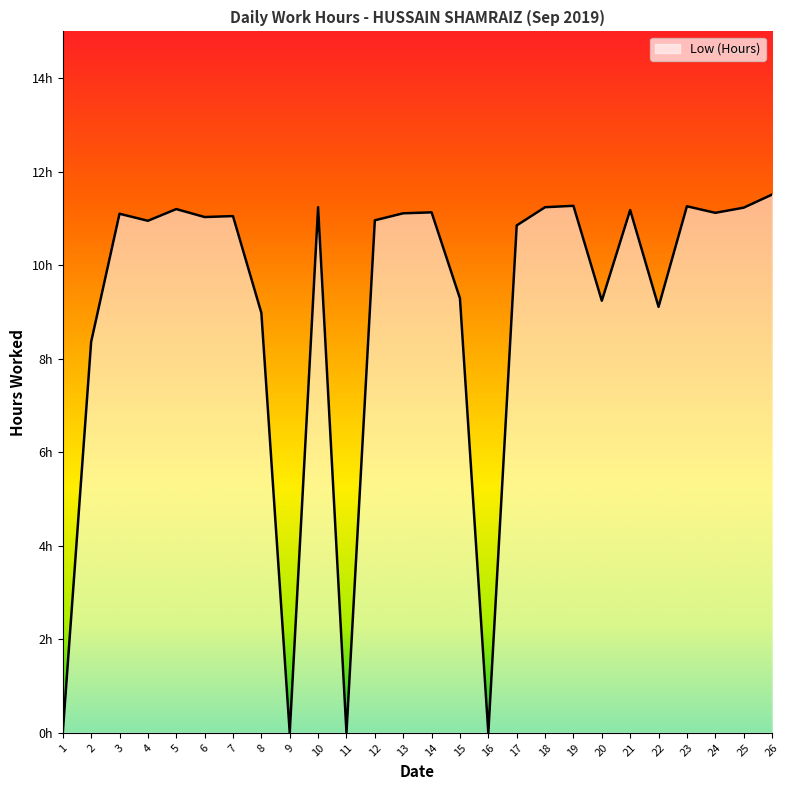

List the labels in order of value, largest first.

26, 19, 23, 10, 18, 25, 5, 21, 14, 24, 13, 3, 7, 6, 12, 4, 17, 15, 20, 22, 8, 2, 1, 9, 11, 16